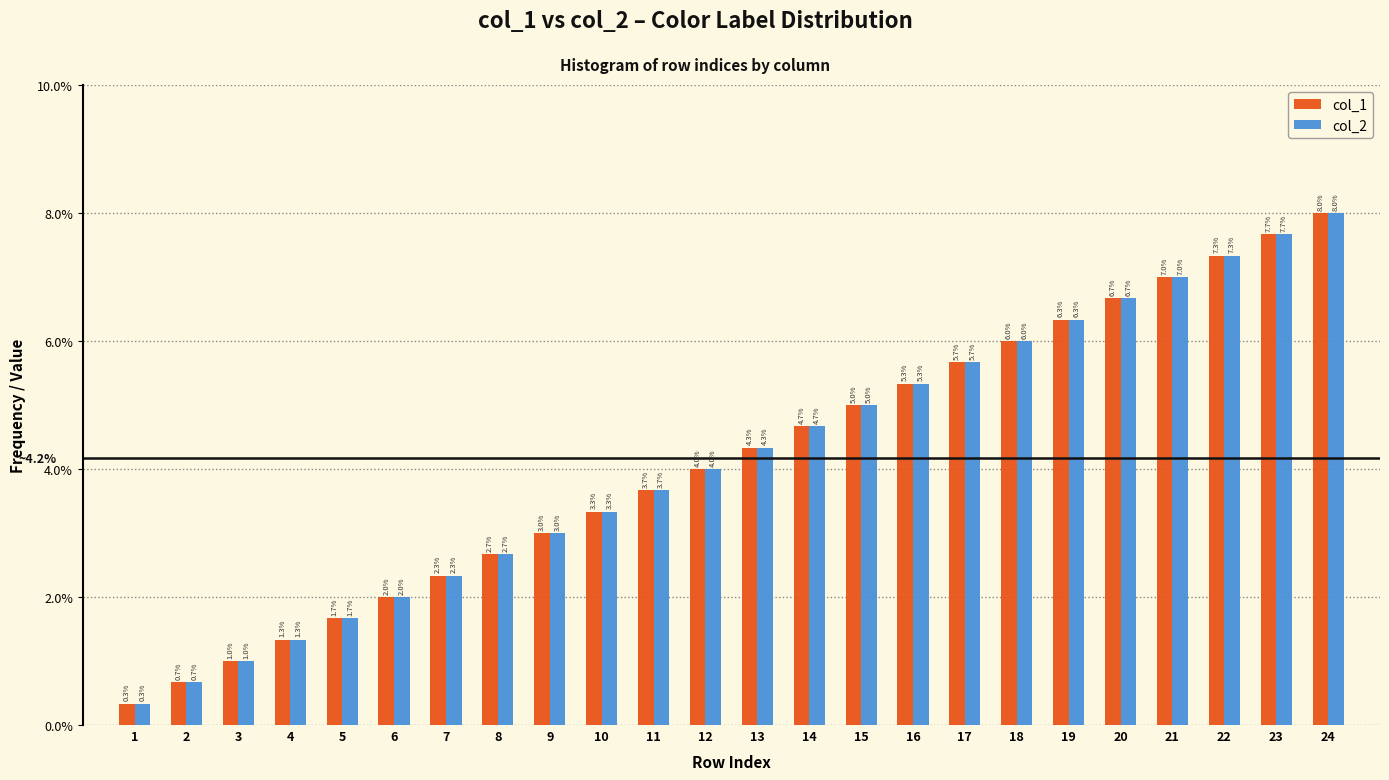

Reading right to left, what are all the values shown in this chart?

col_1: 8.0	7.7	7.3	7.0	6.7	6.3	6.0	5.7	5.3	5.0	4.7	4.3	4.0	3.7	3.3	3.0	2.7	2.3	2.0	1.7	1.3	1.0	0.7	0.3
col_2: 8.0	7.7	7.3	7.0	6.7	6.3	6.0	5.7	5.3	5.0	4.7	4.3	4.0	3.7	3.3	3.0	2.7	2.3	2.0	1.7	1.3	1.0	0.7	0.3